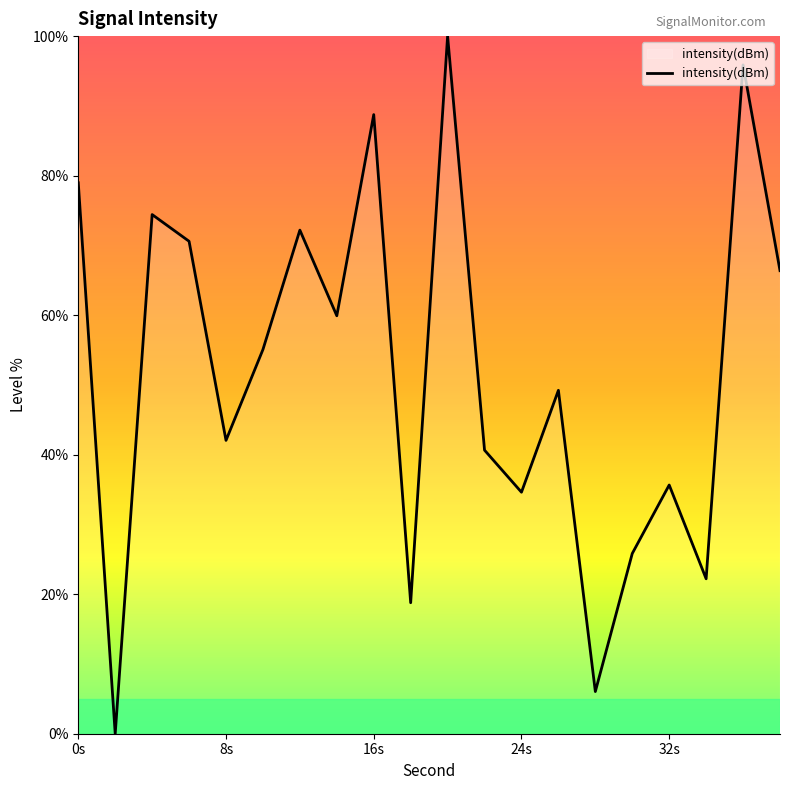

What is the difference between the maximum and minimum values?

100.0